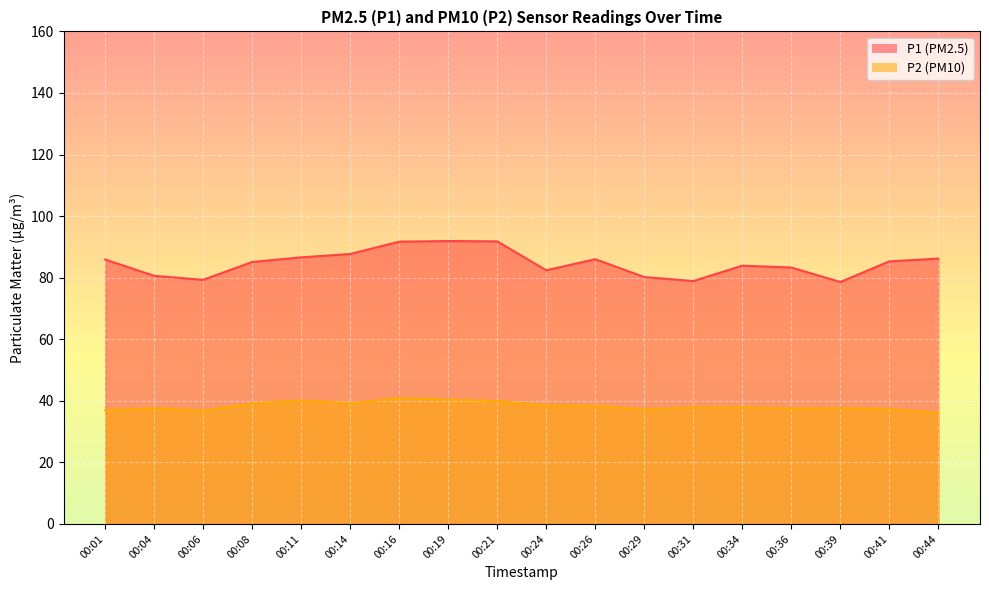

How many data points in P1 are less than 85?

8